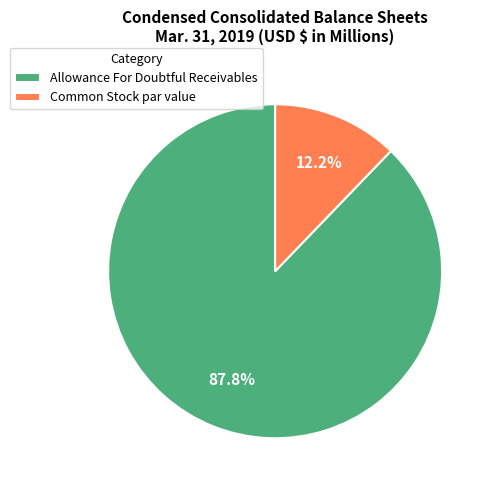

Which category has the biggest portion of the pie?

Allowance For Doubtful Receivables